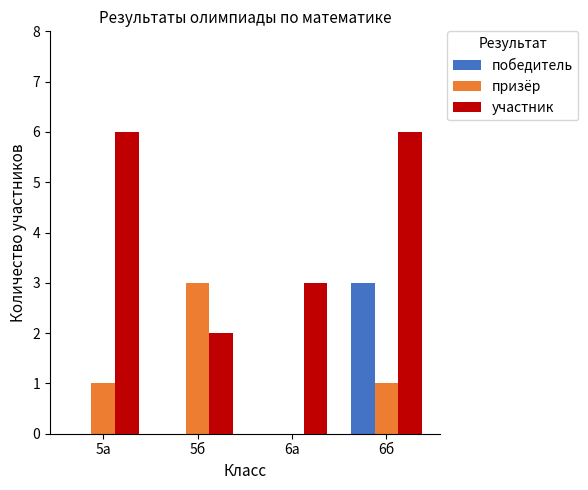

Reading left to right, transcribe all the data shown in this chart.

победитель: 5а=0	5б=0	6а=0	6б=3
призёр: 5а=1	5б=3	6а=0	6б=1
участник: 5а=6	5б=2	6а=3	6б=6